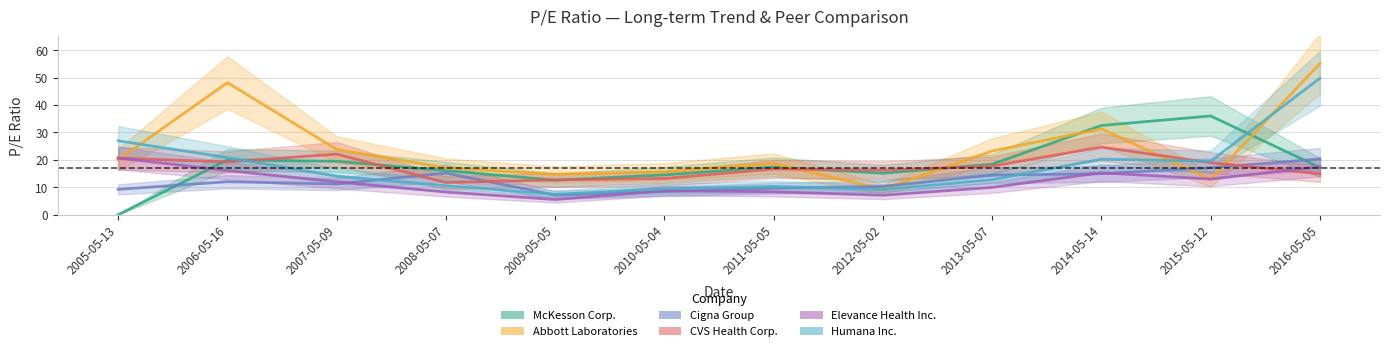

At which label does Elevance Health Inc. first exceed 12?

2005-05-13